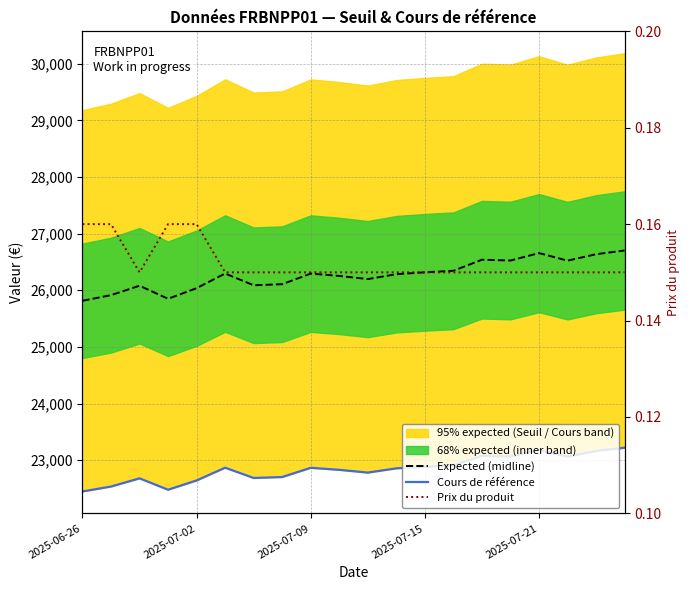

What position from the right is 2025-07-02?

19